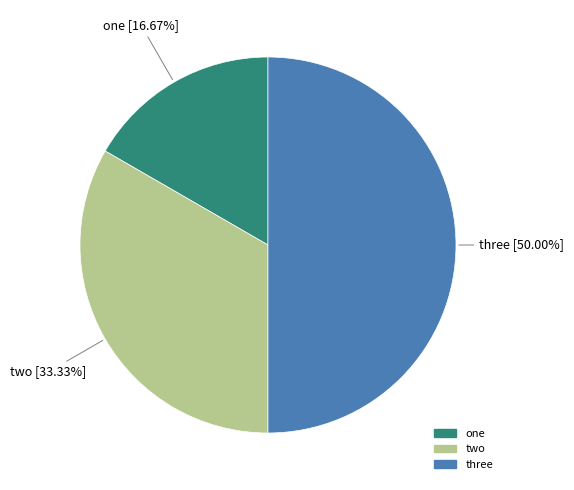

The one slice represents 17% of the pie. True or false?

True